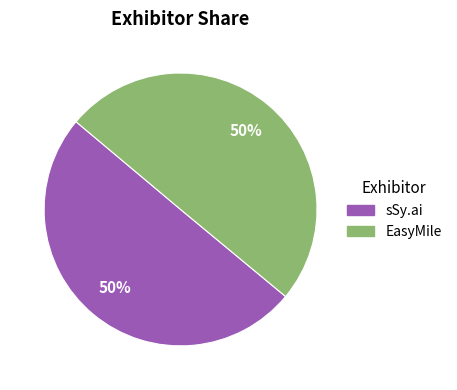

To the nearest percent, what portion does EasyMile represent?

50%